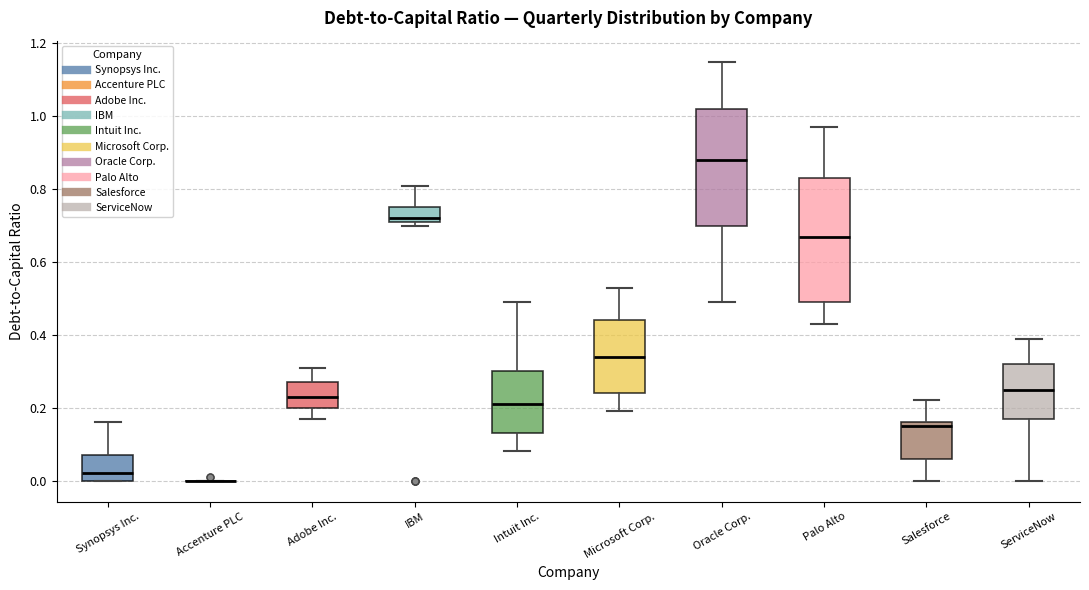

Reading left to right, transcribe this box plot: for each box, give where its median line is, the range the box spans, and where its two whiskers end, as read against the y-axis. The values are not printed on the chart, so give them approximately, as read against the axis.

Synopsys Inc.: median 0.02, box 0.00 to 0.08, whiskers 0.00 to 0.16
Accenture PLC: box collapsed to a line at 0.00, whiskers 0.00 to 0.00
Adobe Inc.: median 0.24, box 0.20 to 0.28, whiskers 0.18 to 0.32
IBM: median 0.72 (just above the box's lower edge), box 0.72 to 0.76, whiskers 0.70 to 0.82
Intuit Inc.: median 0.22, box 0.14 to 0.30, whiskers 0.08 to 0.50
Microsoft Corp.: median 0.34, box 0.24 to 0.44, whiskers 0.20 to 0.54
Oracle Corp.: median 0.88, box 0.70 to 1.02, whiskers 0.50 to 1.16
Palo Alto: median 0.68, box 0.50 to 0.84, whiskers 0.44 to 0.98
Salesforce: median 0.16 (just below the box's upper edge), box 0.06 to 0.16, whiskers 0.00 to 0.22
ServiceNow: median 0.26, box 0.18 to 0.32, whiskers 0.00 to 0.40